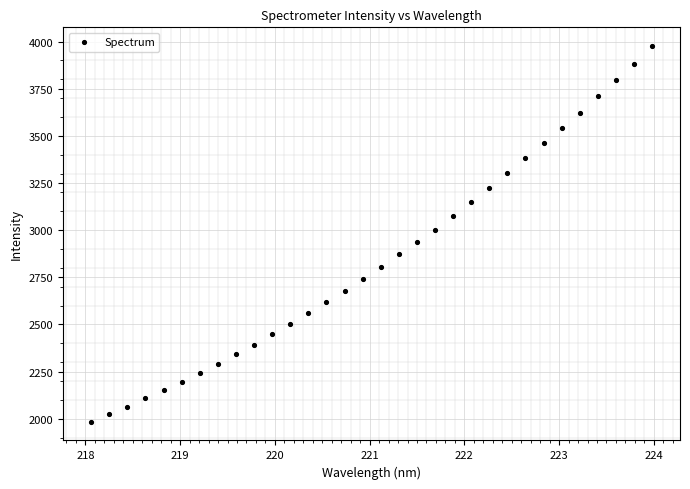

What is the range of X values (max minus min)?

5.9